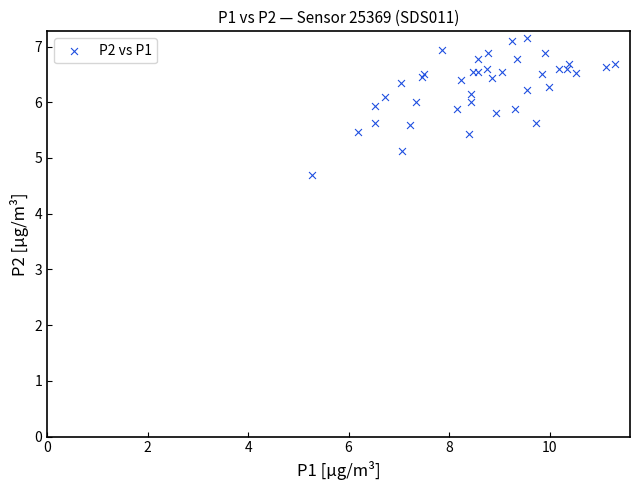

What Y value in the scatter plot is closest to 5?

5.1